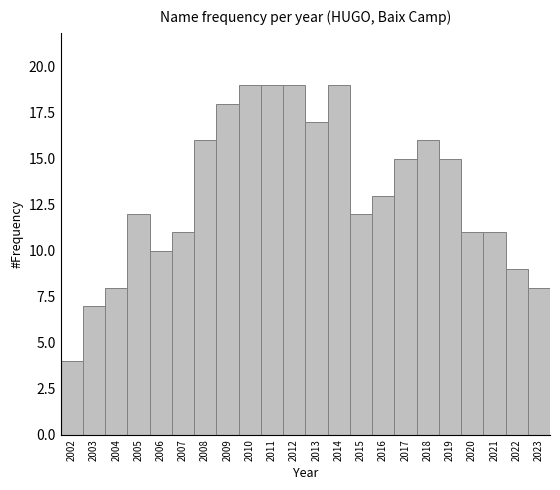

Reading left to right, what are all the values shown in this chart?

4	7	8	12	10	11	16	18	19	19	19	17	19	12	13	15	16	15	11	11	9	8